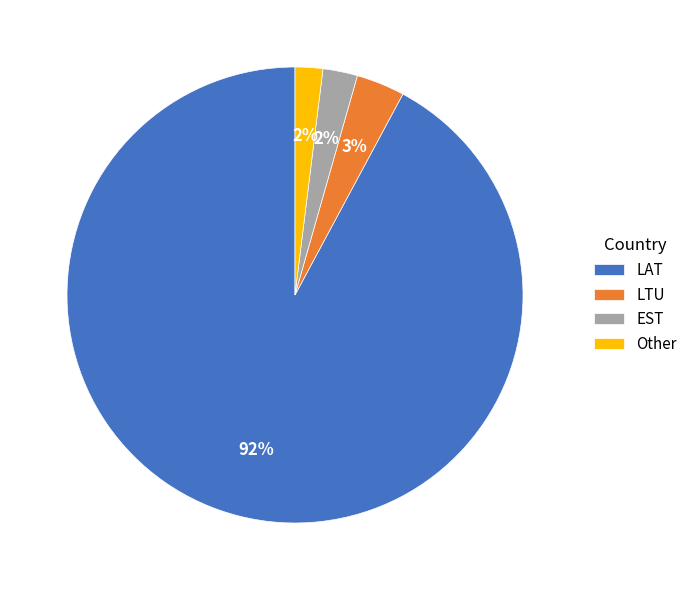

How many segments does this pie chart have?

4